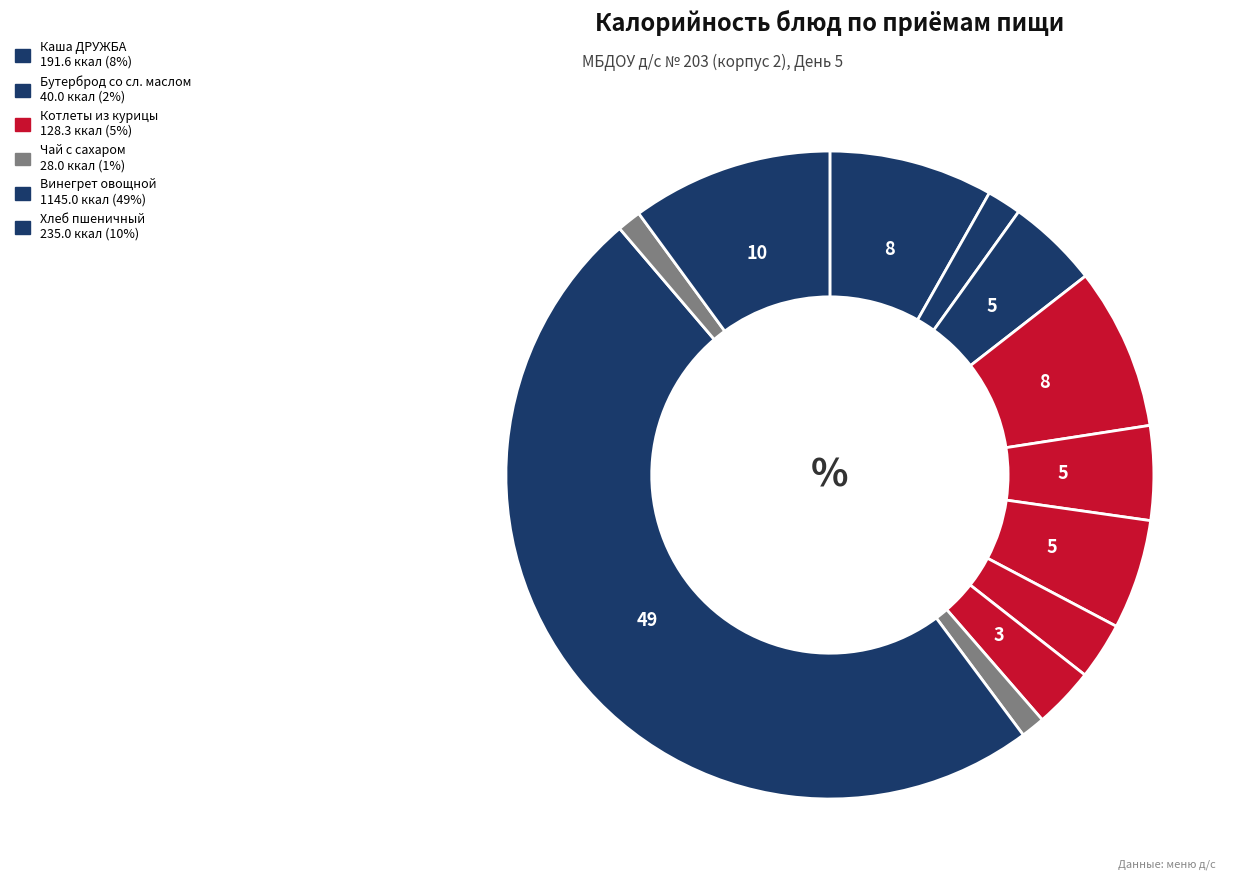

Is there a majority slice in this chart?

No